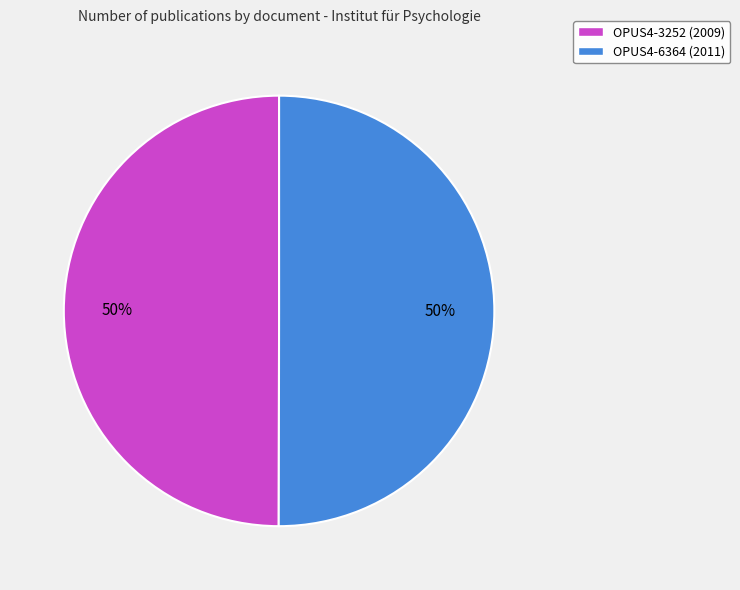

What is the ratio of the value at OPUS4-3252 (2009) to the value at OPUS4-6364 (2011)?

1.0